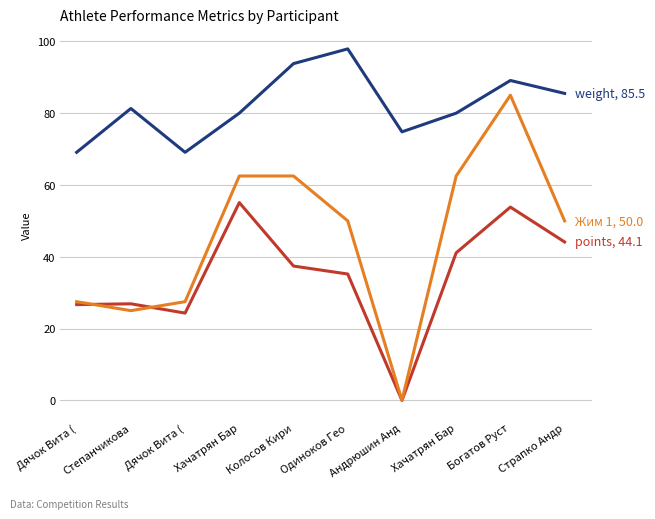

What is the spread (max minus min) of values at Одиноков Гео?

62.7